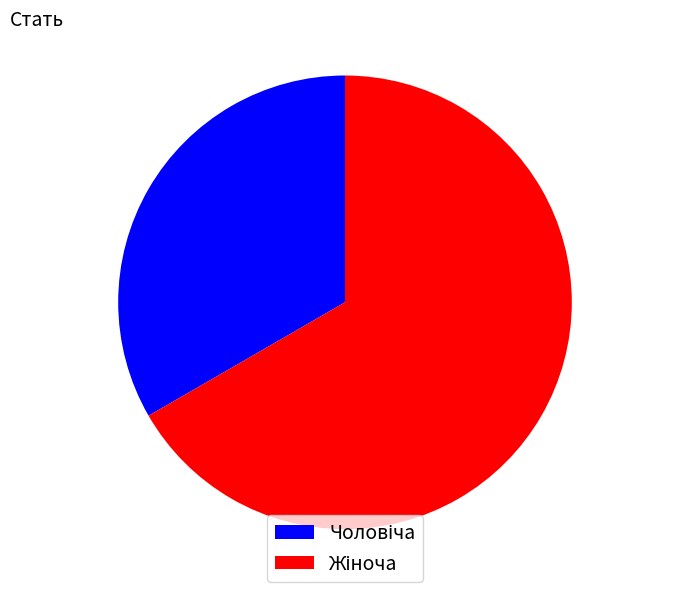

Does any single category account for the majority?

Yes